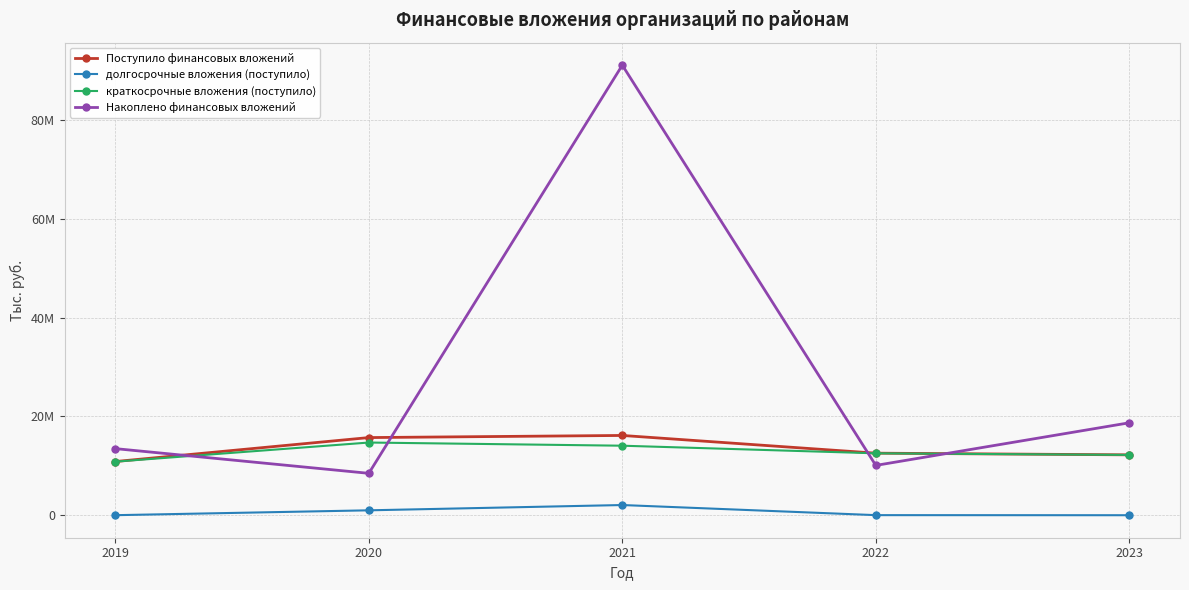

What is the spread (max minus min) of values at 2019?

13464763